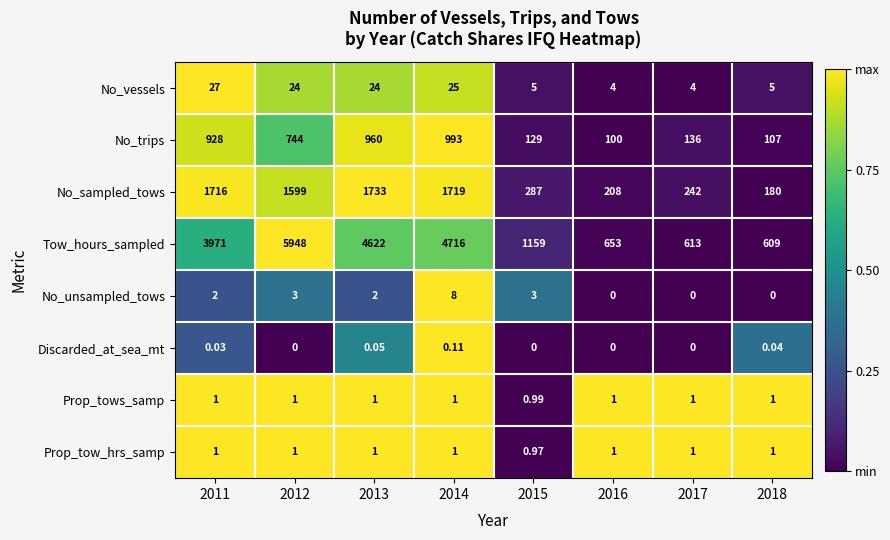

Which series has the widest spread of values?

Tow_hours_sampled